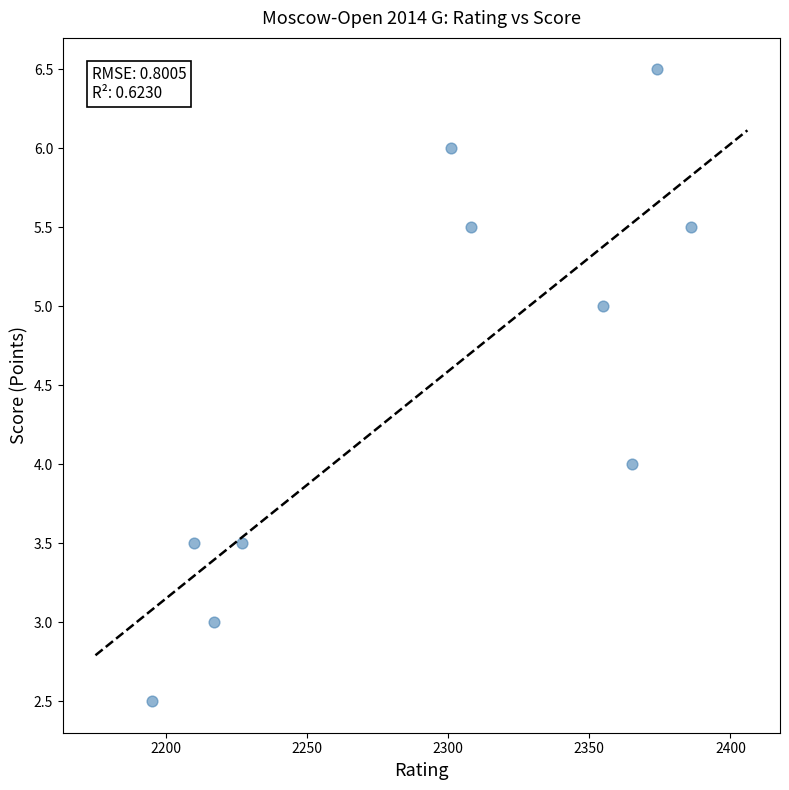

What is the range of Y values (max minus min)?

4.0